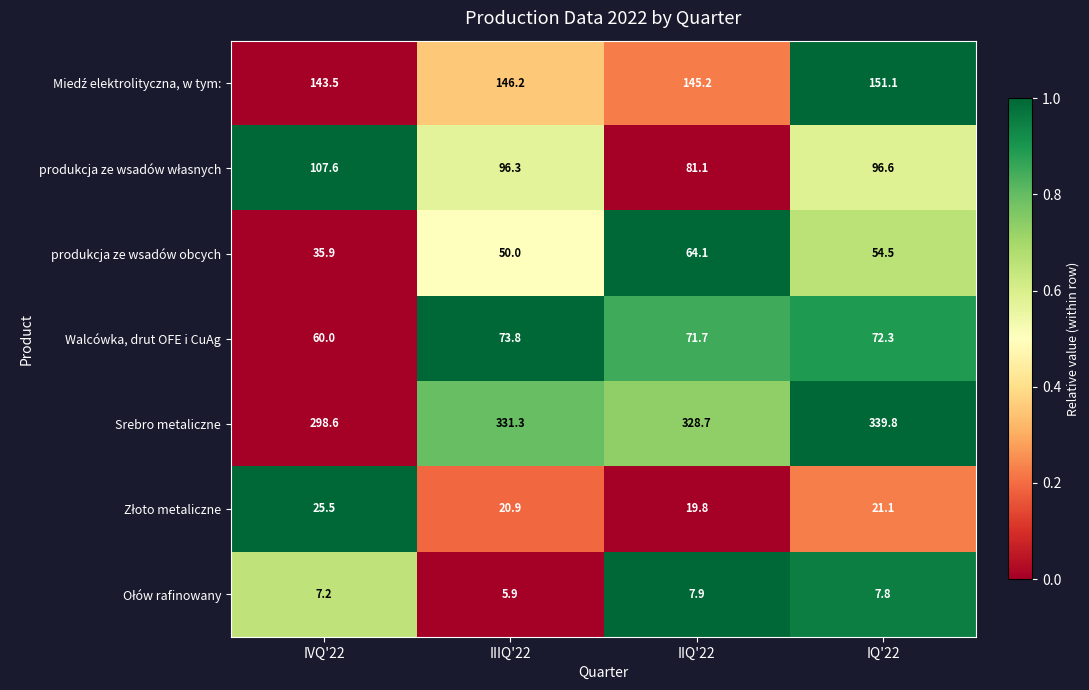

Which series has the largest total across all categories?

Srebro metaliczne